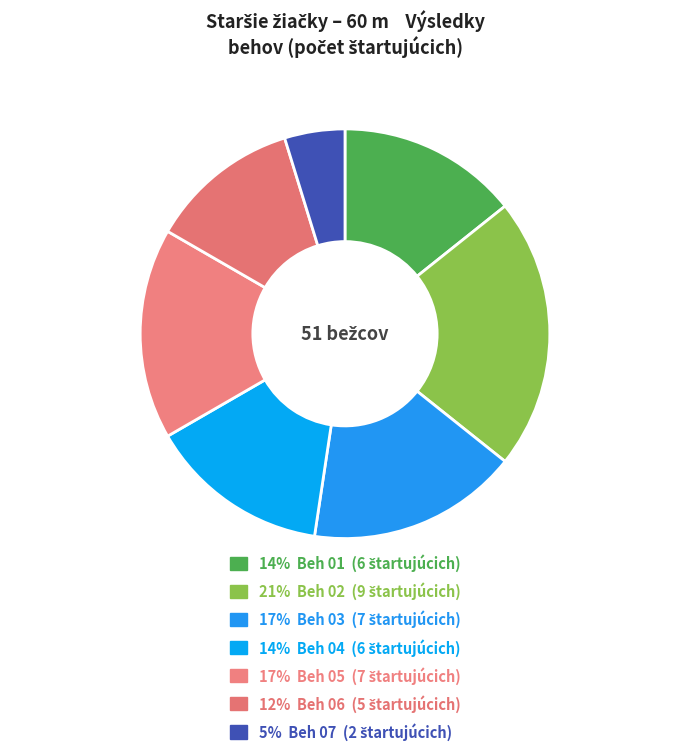

Does any single category account for the majority?

No